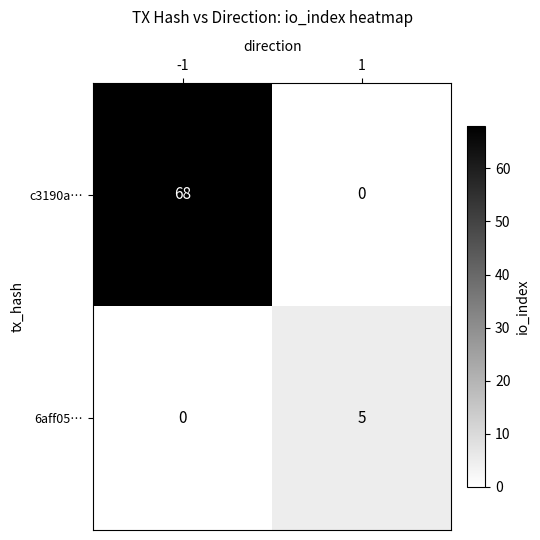

Reading right to left, extract all data points from this chart.

c3190a…: 1=0	-1=68
6aff05…: 1=5	-1=0